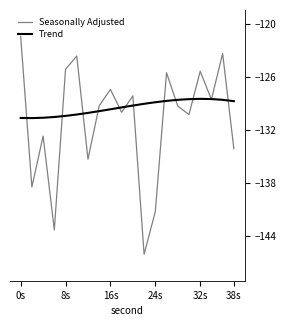

What is the sum of all Trend values?

-2588.9